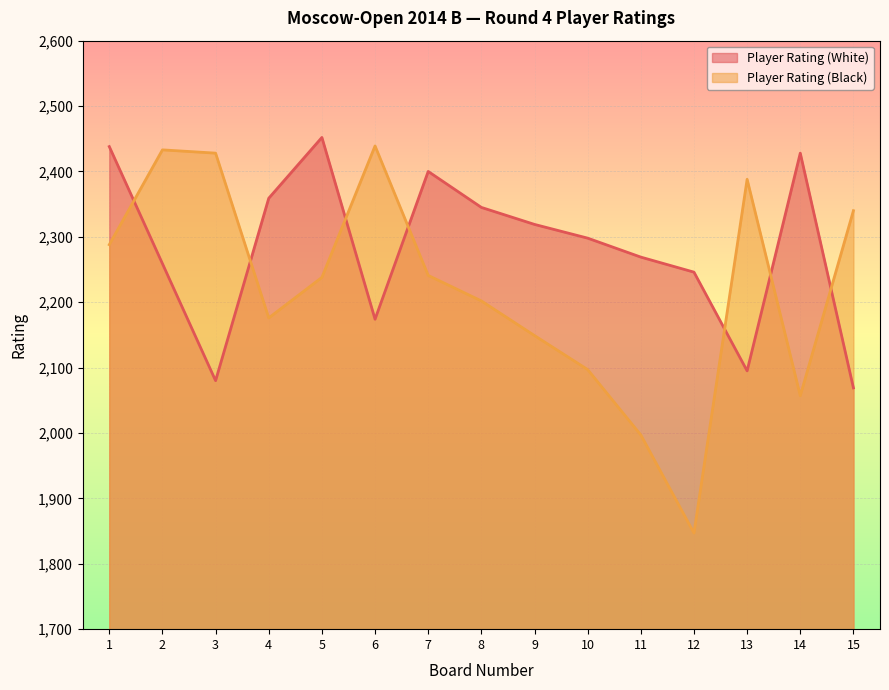

What is the spread (max minus min) of values at 7?

159